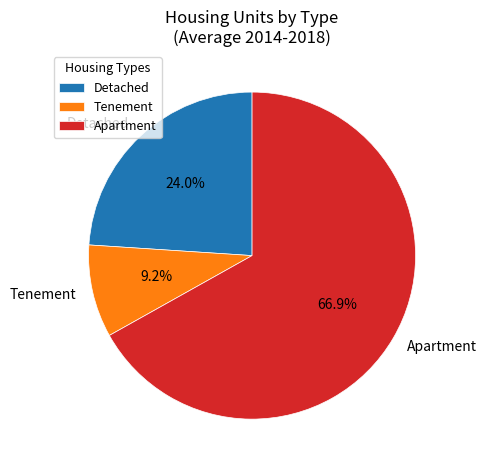

Does any single category account for the majority?

Yes